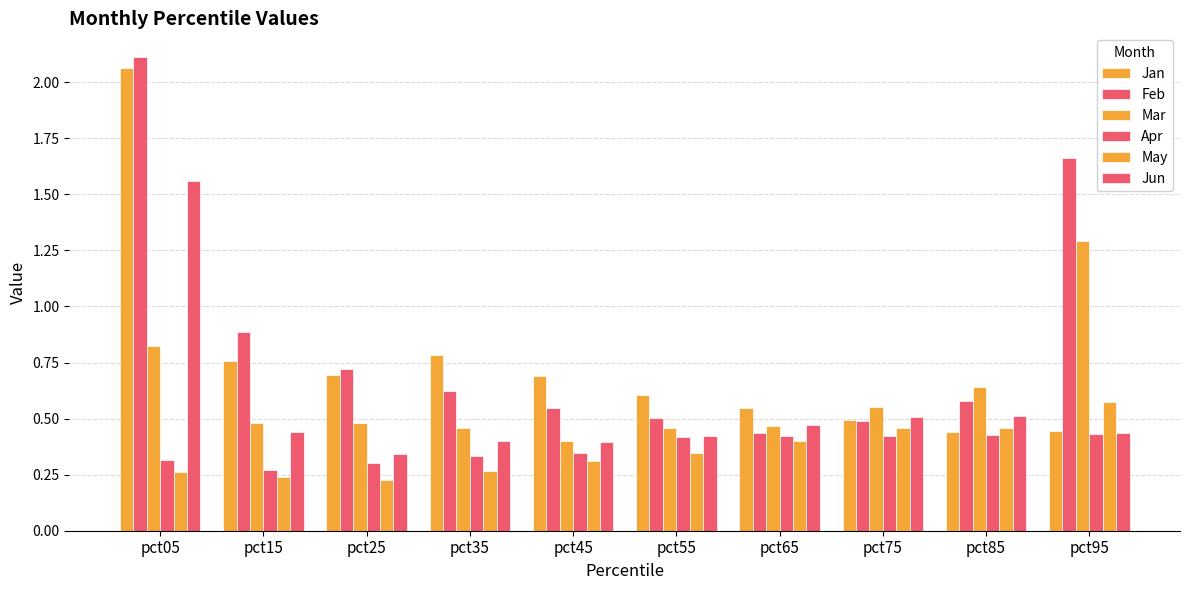

At which category is the sum across all series the highest?

pct05